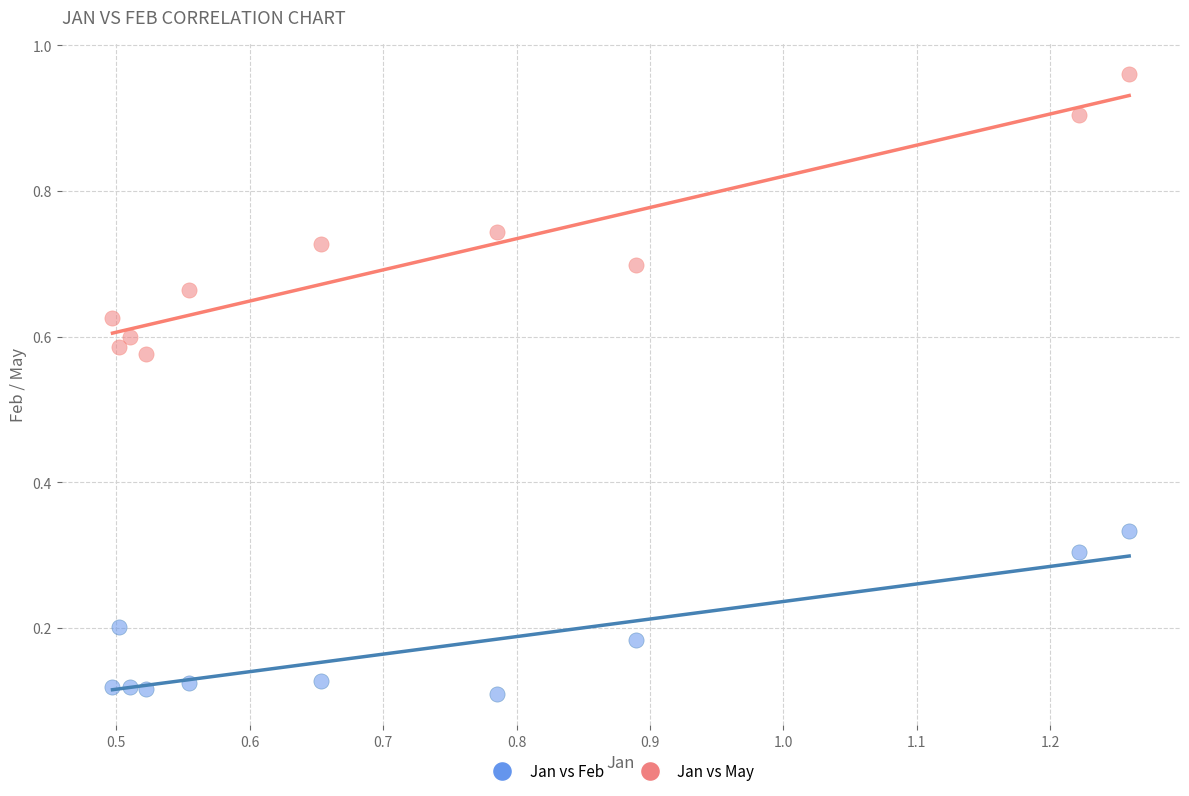

Which series has the largest Y range (max minus min)?

Jan vs May